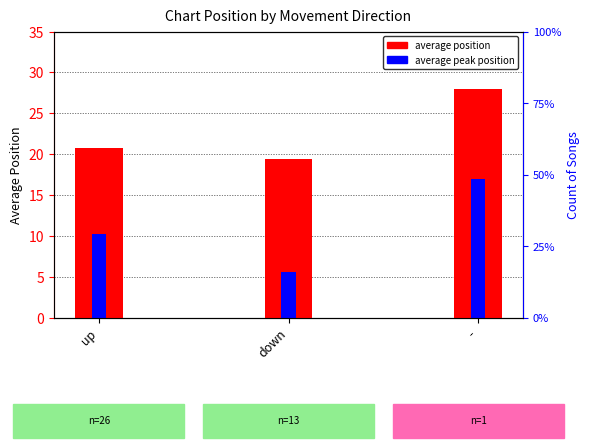

Which series has the largest total across all categories?

Average Position